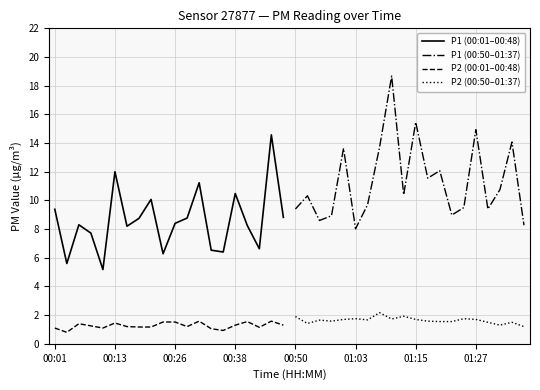

True or false: P2 (00:01–00:48) and P1 (00:01–00:48) intersect in this chart.

False